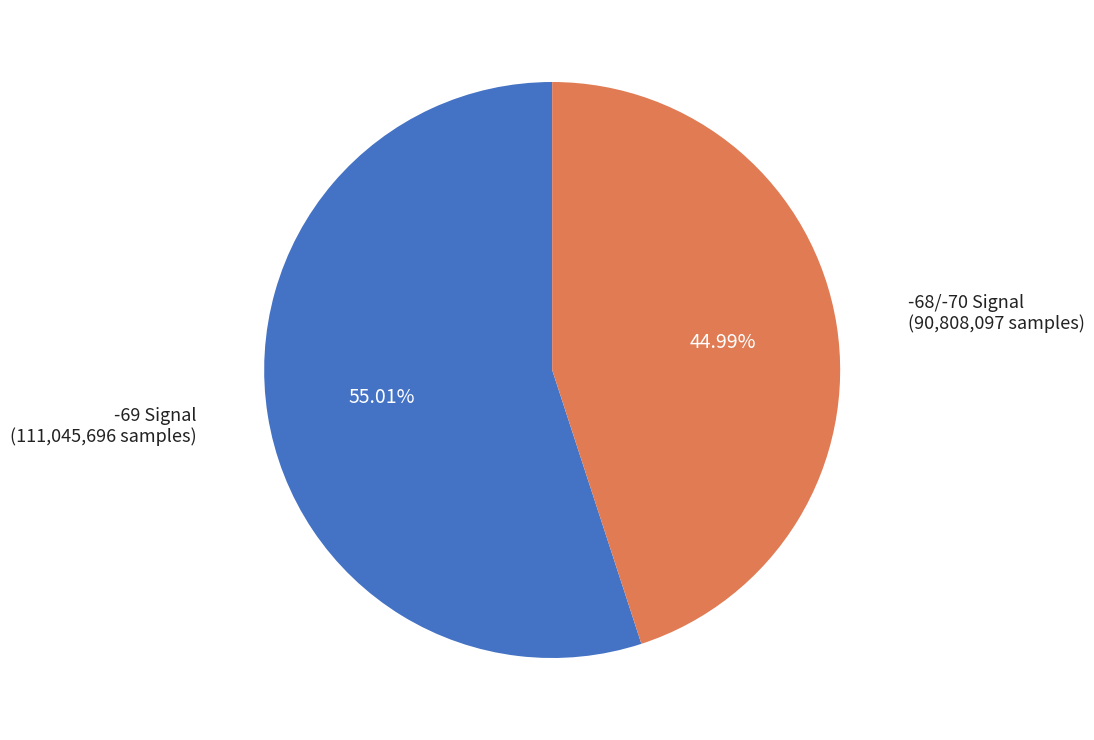

Does -68/-70 Signal represent more than half of the total?

No